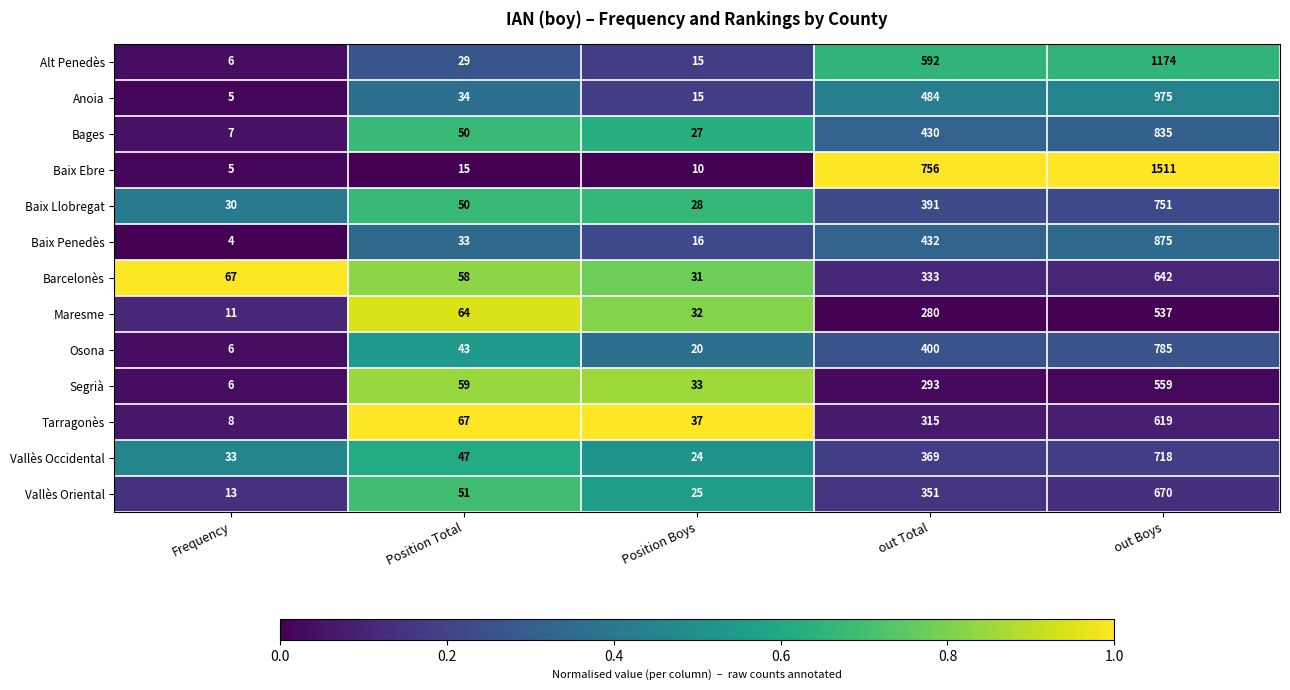

The value of Vallès Occidental at out Total is 592. True or false?

False